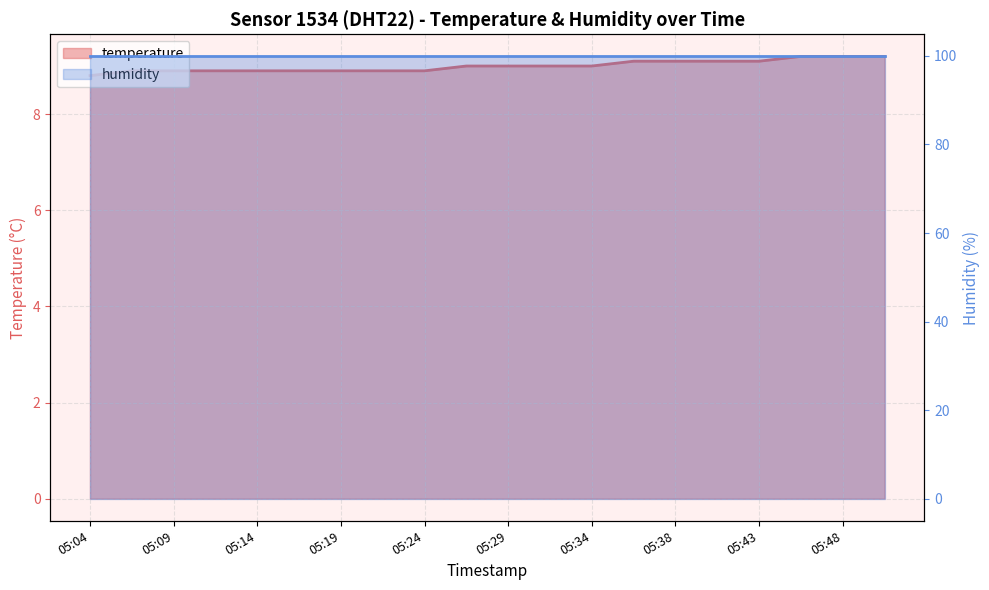

Where does the data first go above 9?

05:36